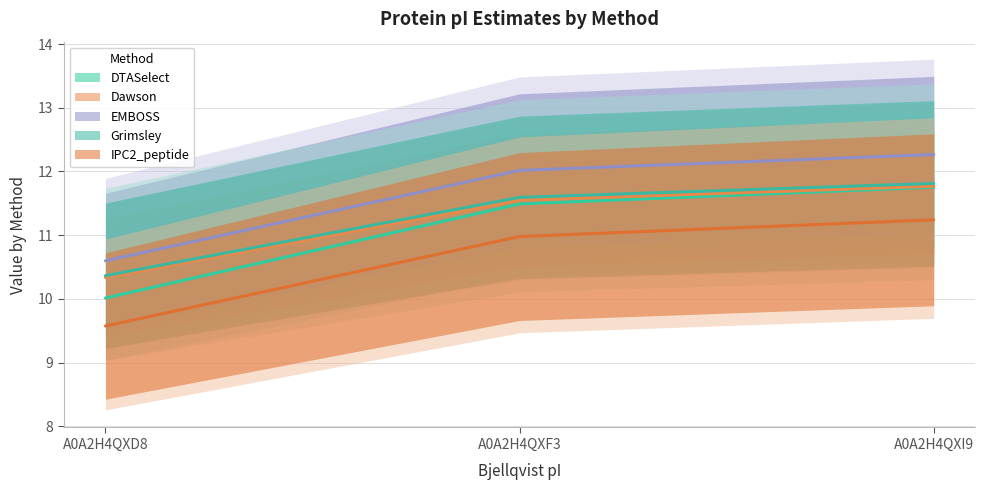

Is it true that EMBOSS equals 6.4 at A0A2H4QXI9?

False